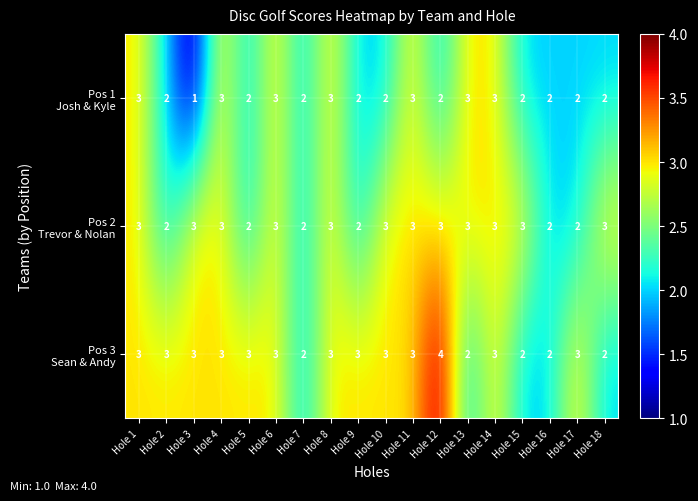

What is the spread (max minus min) of values at Hole 10?

1